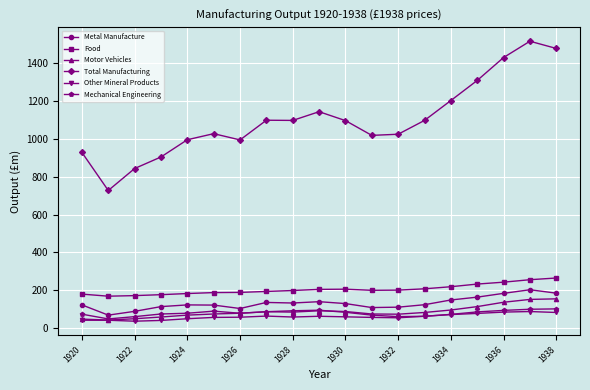

What is the greatest value displayed?

1515